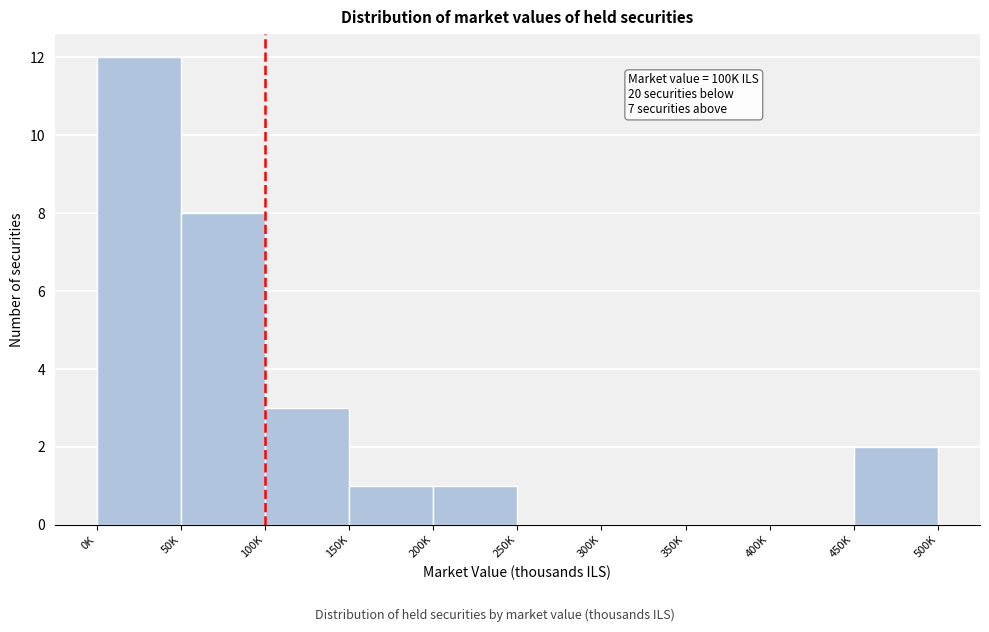

Reading right to left, extract all data points from this chart.

450K=2	400K=0	350K=0	300K=0	250K=0	200K=1	150K=1	100K=3	50K=8	0K=12